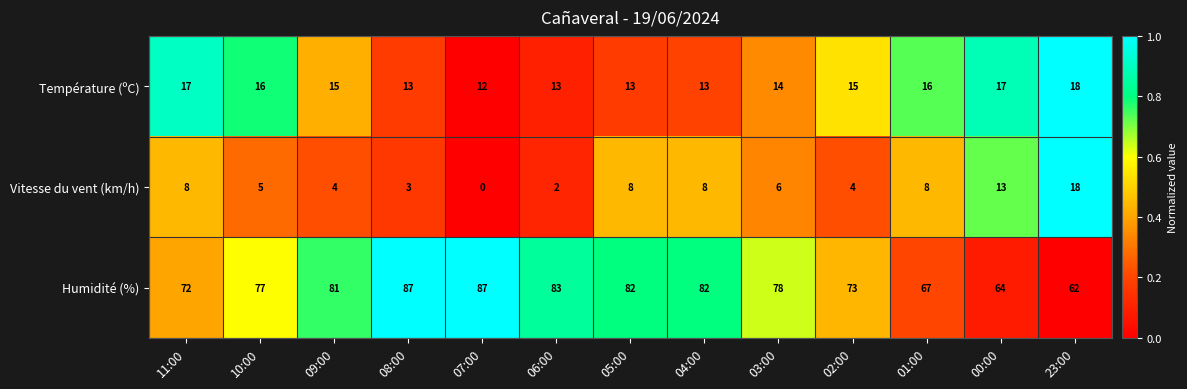

Where does the Humidité (%) series first go above 78?

09:00